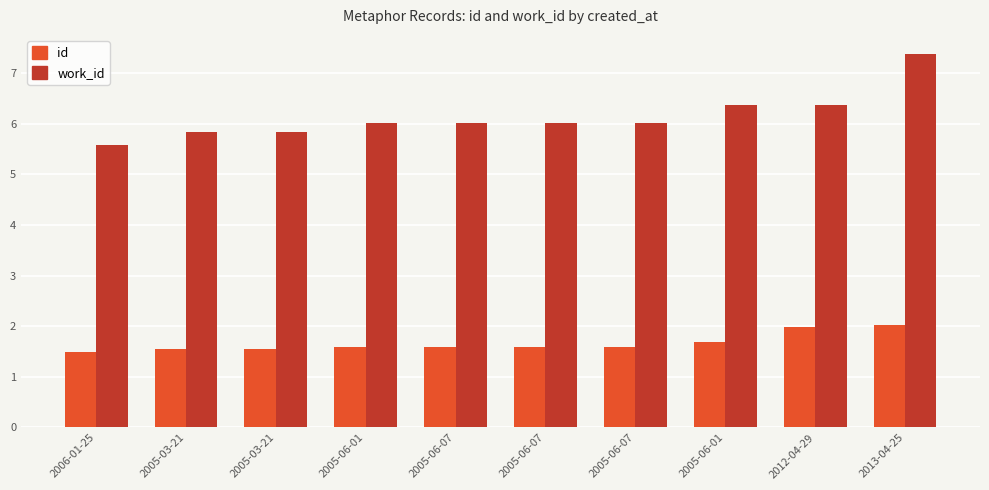

How many bars are there in total?

20